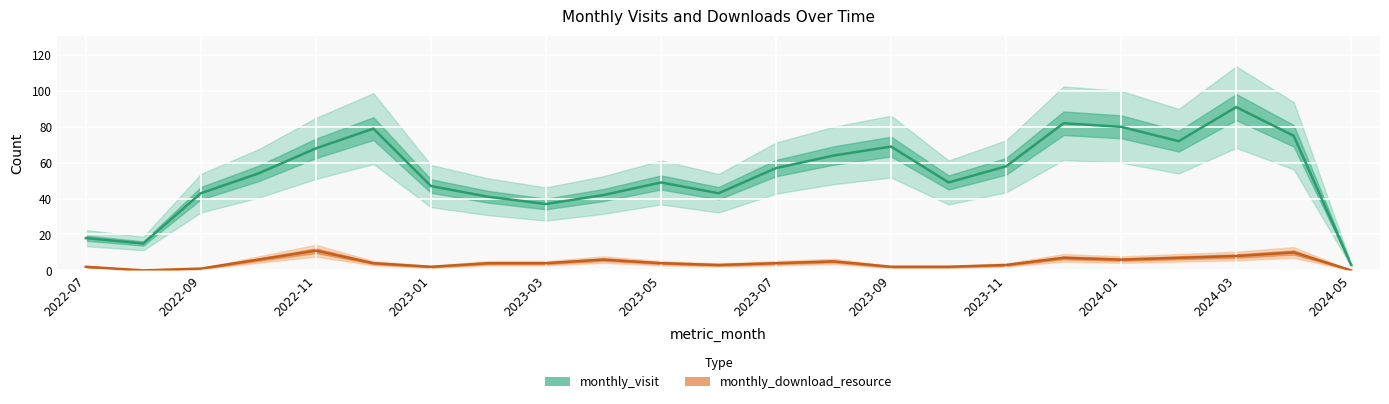

True or false: monthly_visit has a value of 25 at 2022-07.

False